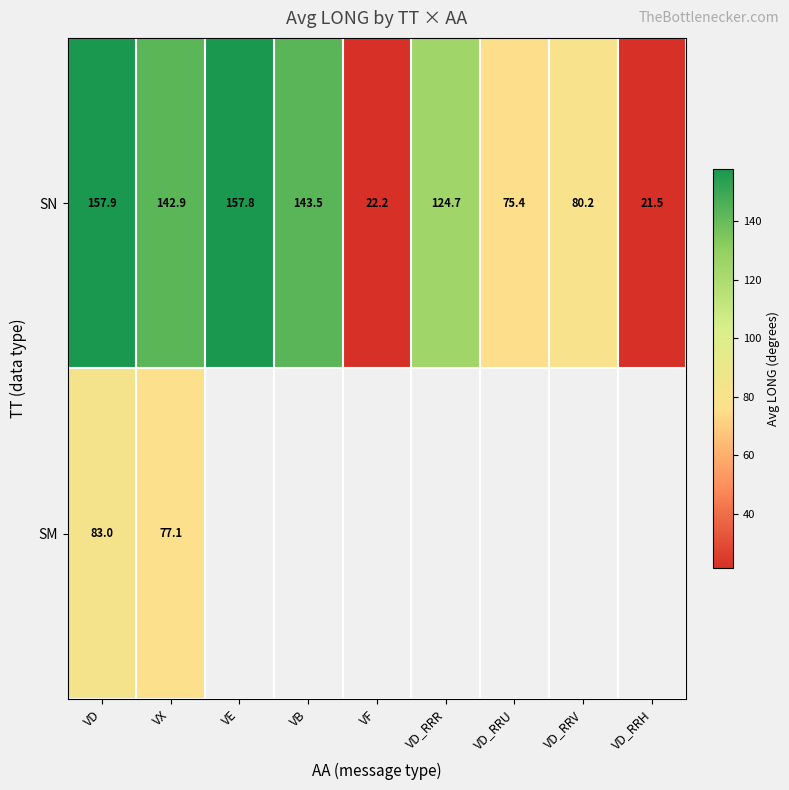

What is the difference between the maximum and minimum values in the SN series?

136.4